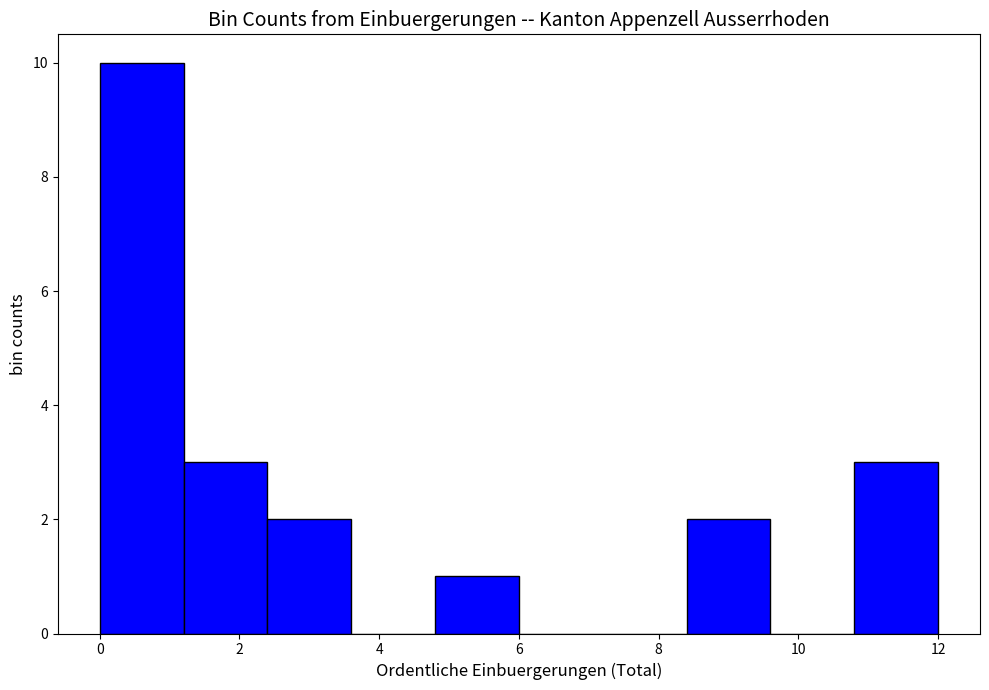

Which range on the x-axis has the tallest bar?

0.0 to 1.2